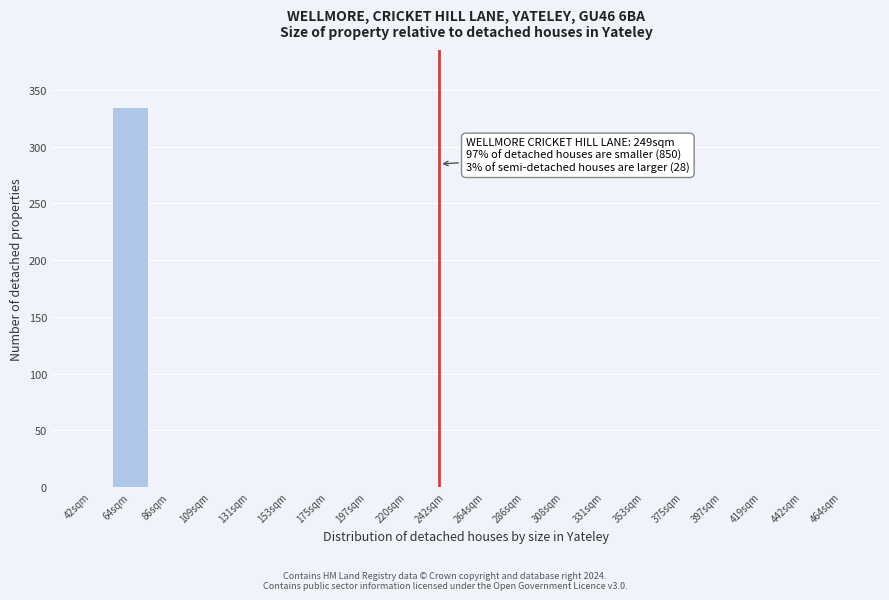

Reading left to right, transcribe all the data shown in this chart.

42sqm=0	64sqm=335	86sqm=0	109sqm=0	131sqm=0	153sqm=0	175sqm=0	197sqm=0	220sqm=0	242sqm=0	264sqm=0	286sqm=0	308sqm=0	331sqm=0	353sqm=0	375sqm=0	397sqm=0	419sqm=0	442sqm=0	464sqm=0